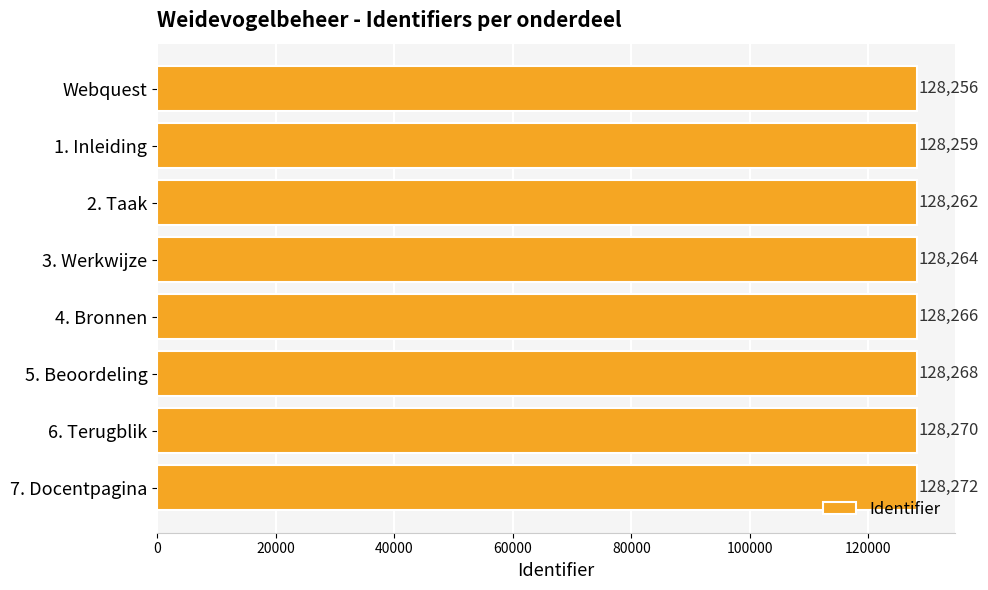

What is the change in value from Webquest to 2. Taak?

+6